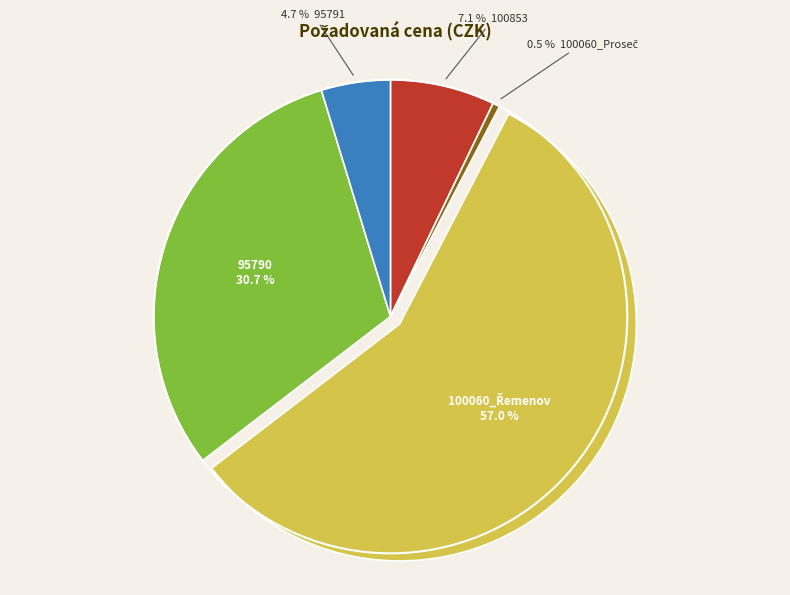

Count the number of slices in the pie.

5